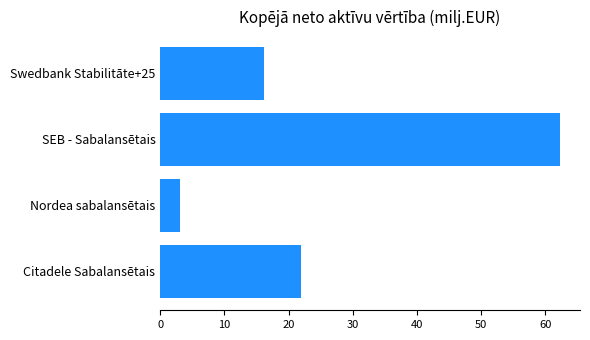

What is the average value?

25.9